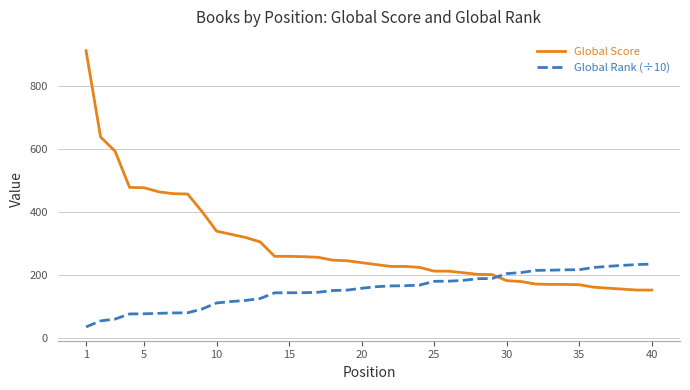

What is the maximum value for Global Rank (÷10)?

235.5